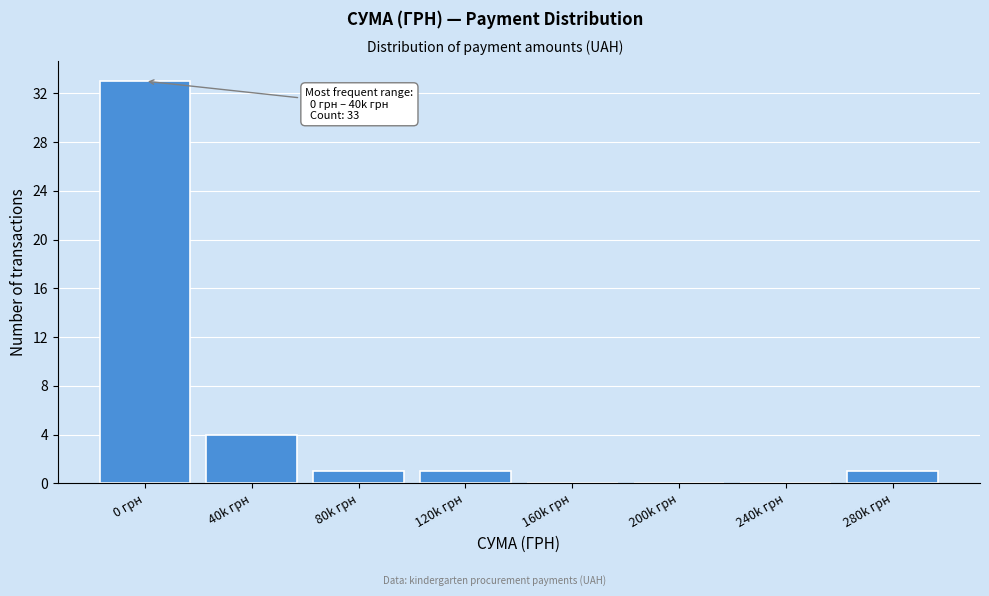

Reading left to right, list all the values displayed in this chart.

0 грн=33	40k грн=4	80k грн=1	120k грн=1	160k грн=0	200k грн=0	240k грн=0	280k грн=1